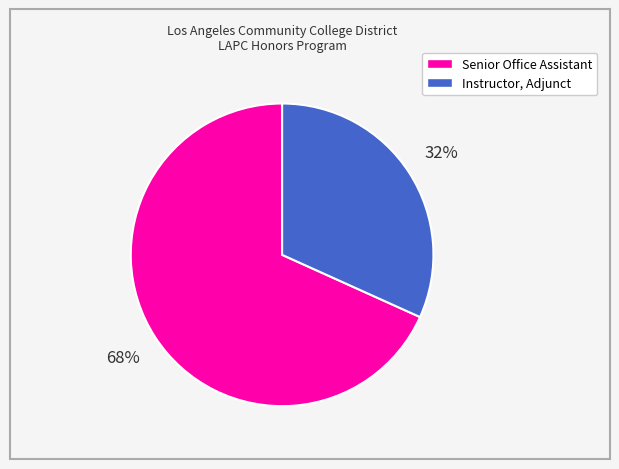

True or false: Instructor, Adjunct accounts for 32% of the total.

True